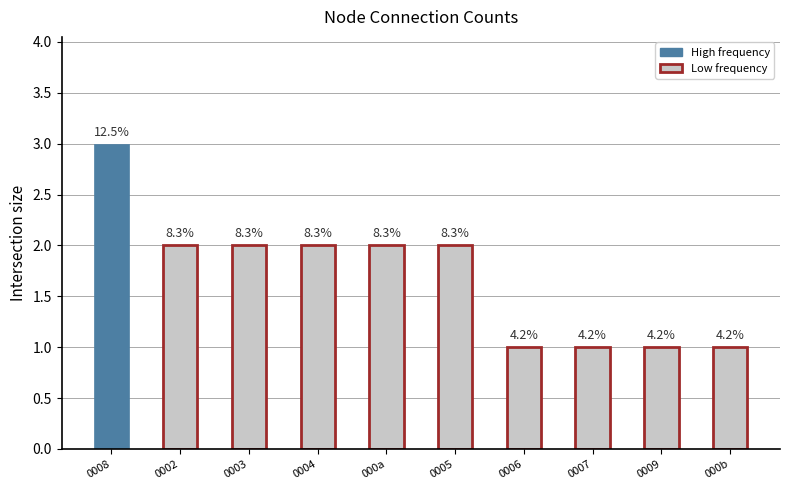

How many bars are there in total?

10